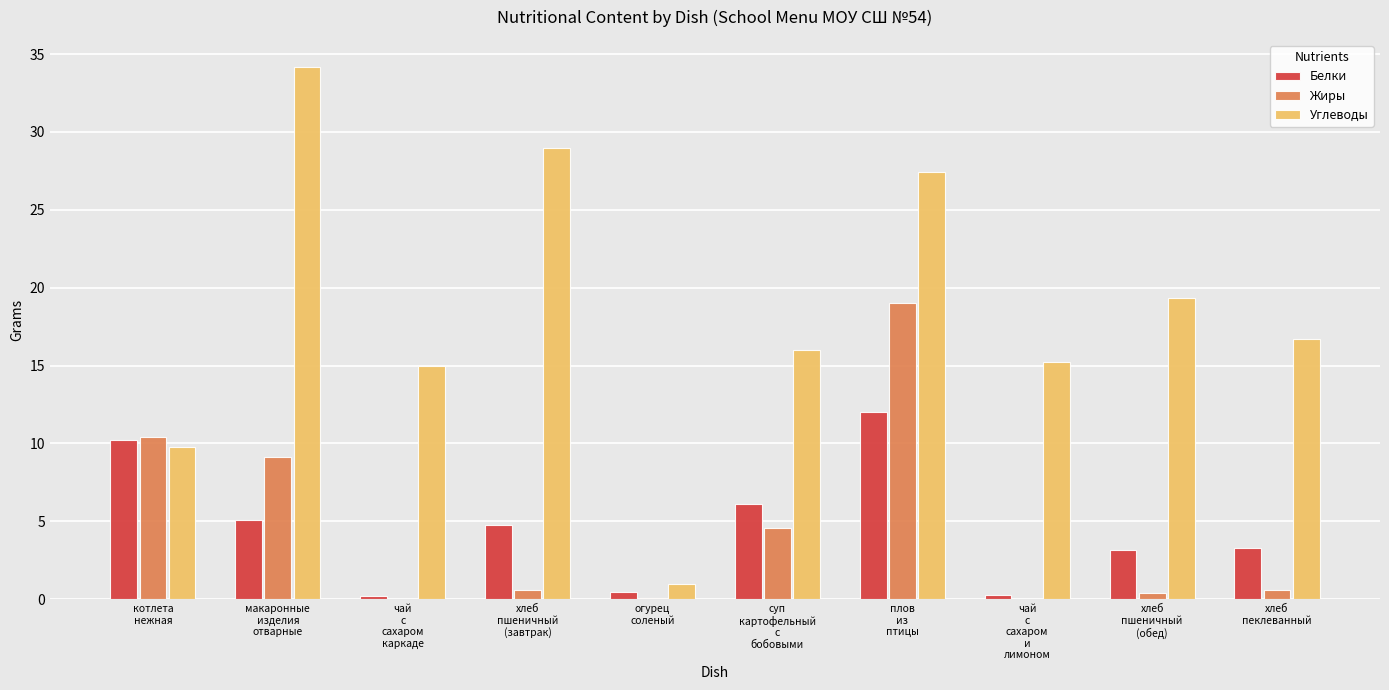

What is the sum of all Углеводы values?

183.6